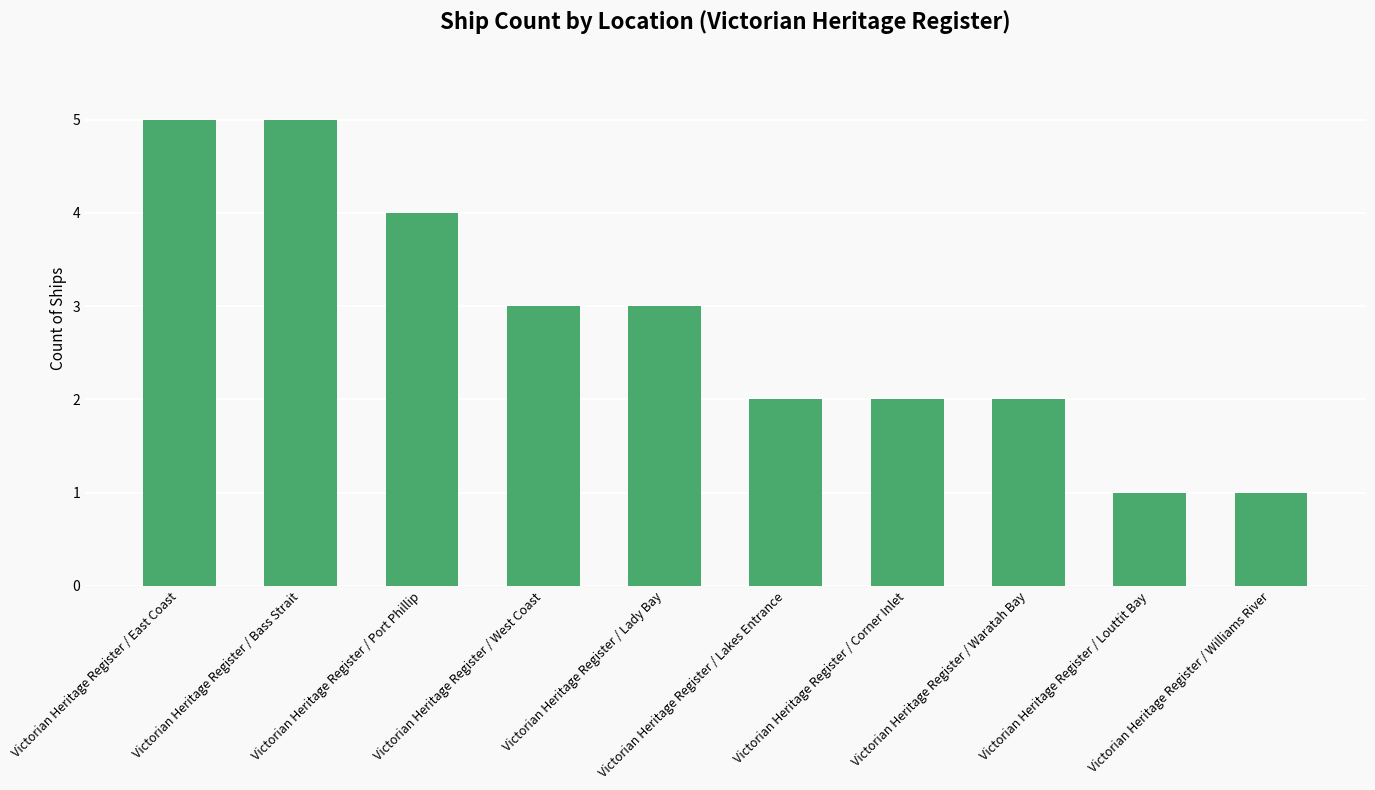

How many series are shown in this chart?

1